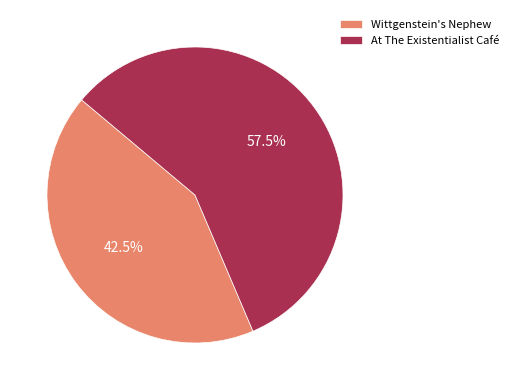

Is there any slice that represents more than half of the pie?

Yes